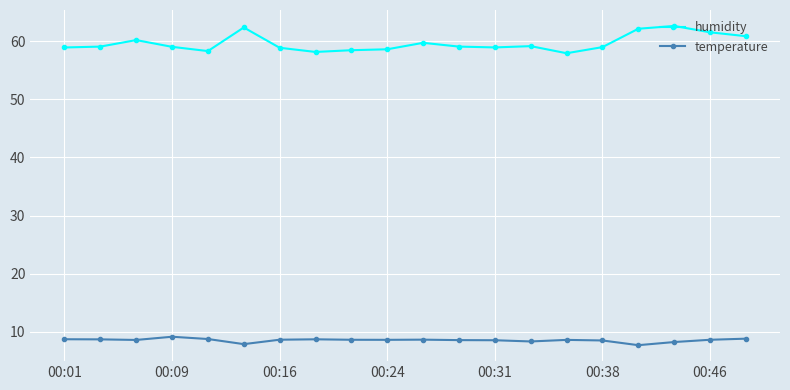

At how many categories does at least one series exceed 19?

20